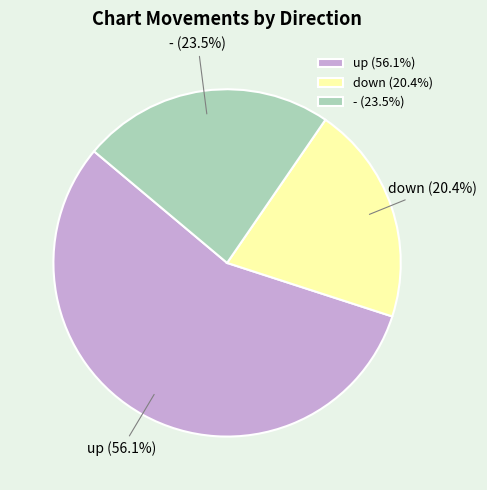

Does up represent more than half of the total?

Yes